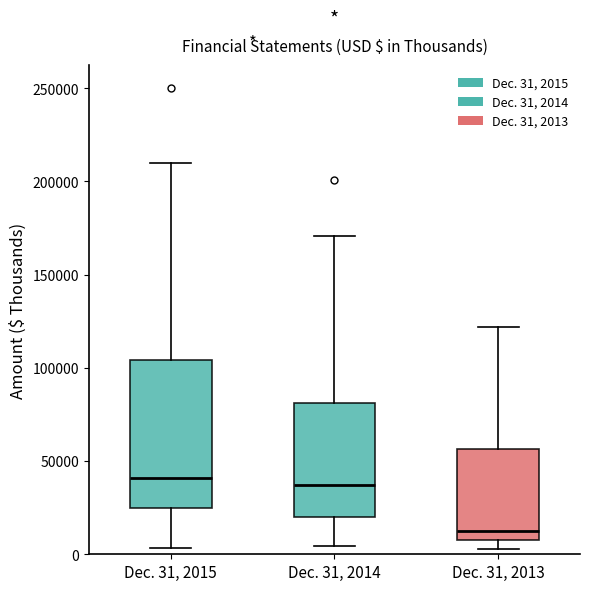

Reading left to right, transcribe this box plot: for each box, give where its median line is, the range the box spans, and where its two whiskers end, as read against the y-axis. The values are not printed on the chart, so give them approximately, as read against the axis.

Dec. 31, 2015: median 40000, box 25000 to 105000, whiskers 5000 to 210000
Dec. 31, 2014: median 35000, box 20000 to 80000, whiskers 5000 to 170000
Dec. 31, 2013: median 15000, box 10000 to 55000, whiskers 5000 to 120000